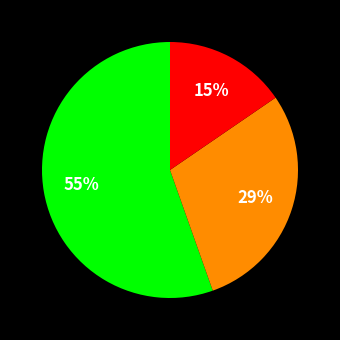

To the nearest percent, what is the difference between the largest and smallest slice percentages?

40%